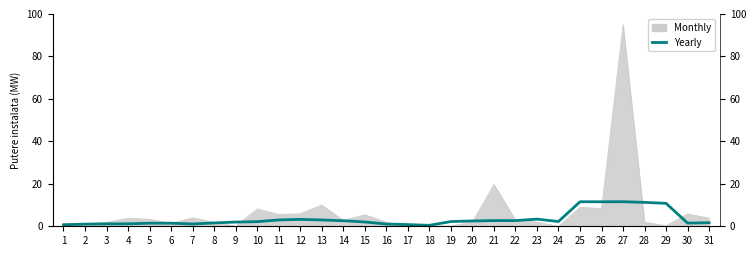

What is the smallest value displayed?

0.4